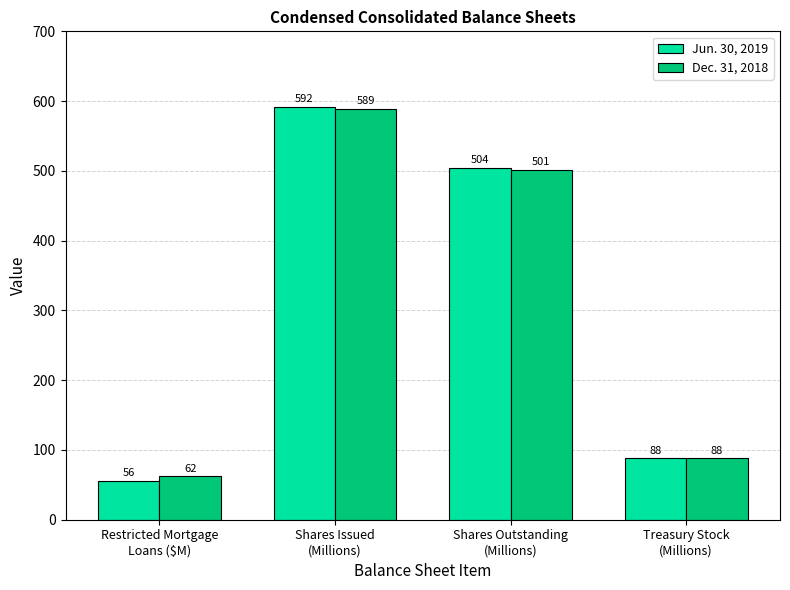

What is the value of the Dec. 31, 2018 bar at the 4th from the left?

88